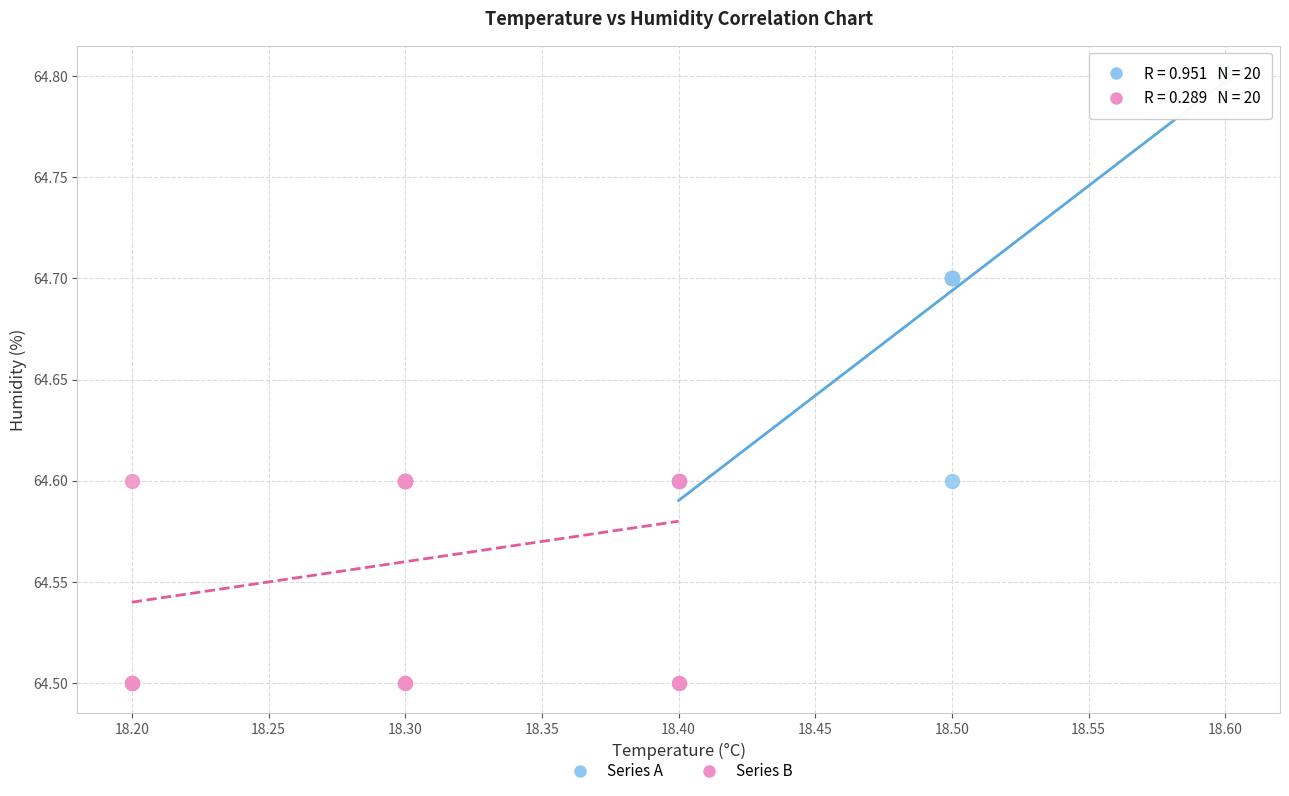

Which series contains the highest Y value?

Series A